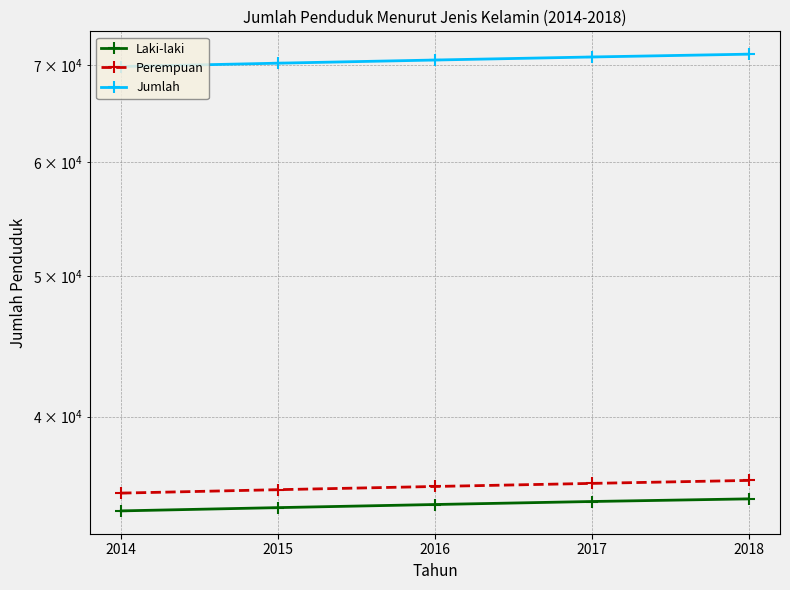

Is it true that Perempuan equals 56066 at 2017?

False